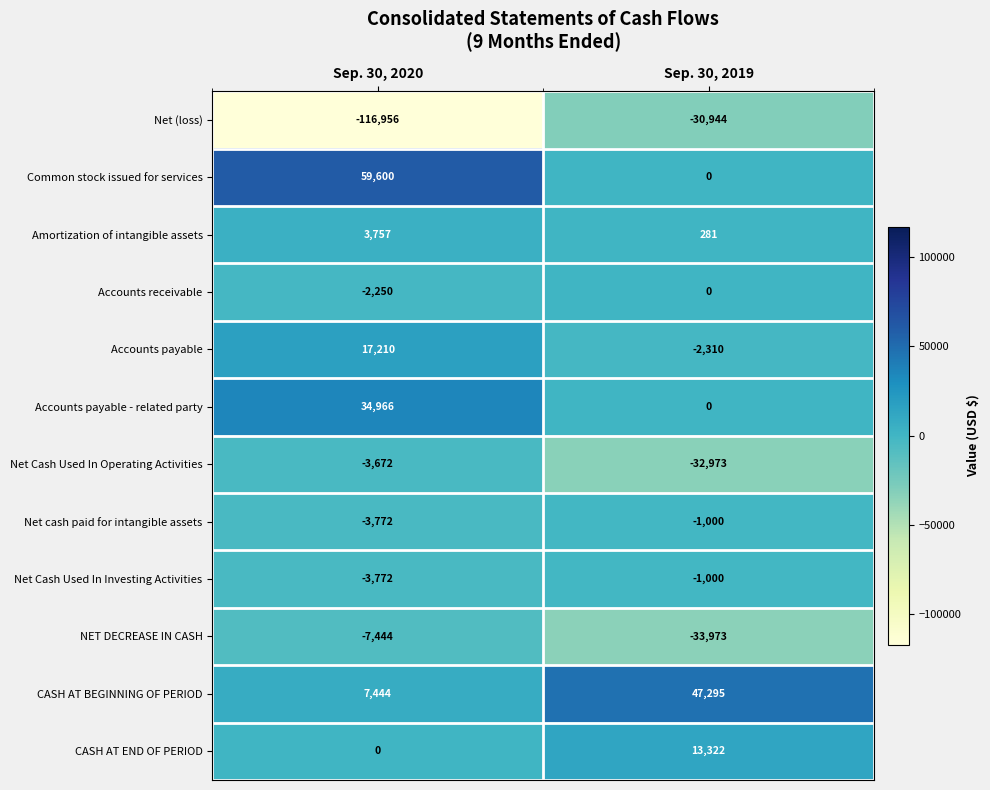

Reading right to left, extract all data points from this chart.

Net (loss): Sep. 30, 2019=-30944	Sep. 30, 2020=-116956
Common stock issued for services: Sep. 30, 2019=0	Sep. 30, 2020=59600
Amortization of intangible assets: Sep. 30, 2019=281	Sep. 30, 2020=3757
Accounts receivable: Sep. 30, 2019=0	Sep. 30, 2020=-2250
Accounts payable: Sep. 30, 2019=-2310	Sep. 30, 2020=17210
Accounts payable - related party: Sep. 30, 2019=0	Sep. 30, 2020=34966
Net Cash Used In Operating Activities: Sep. 30, 2019=-32973	Sep. 30, 2020=-3672
Net cash paid for intangible assets: Sep. 30, 2019=-1000	Sep. 30, 2020=-3772
Net Cash Used In Investing Activities: Sep. 30, 2019=-1000	Sep. 30, 2020=-3772
NET DECREASE IN CASH: Sep. 30, 2019=-33973	Sep. 30, 2020=-7444
CASH AT BEGINNING OF PERIOD: Sep. 30, 2019=47295	Sep. 30, 2020=7444
CASH AT END OF PERIOD: Sep. 30, 2019=13322	Sep. 30, 2020=0